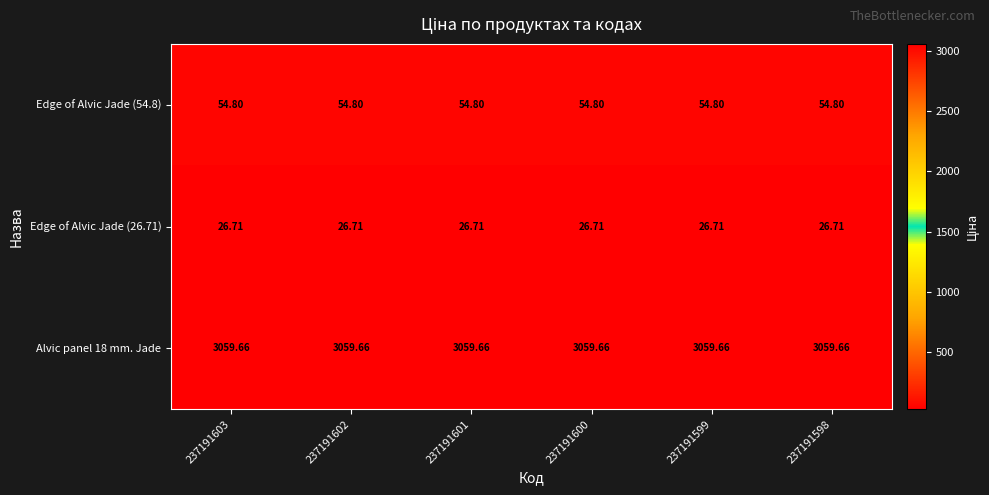

Is the value of Edge of Alvic Jade (26.71) at 237191598 greater than the value of Alvic panel 18 mm. Jade at 237191603?

No